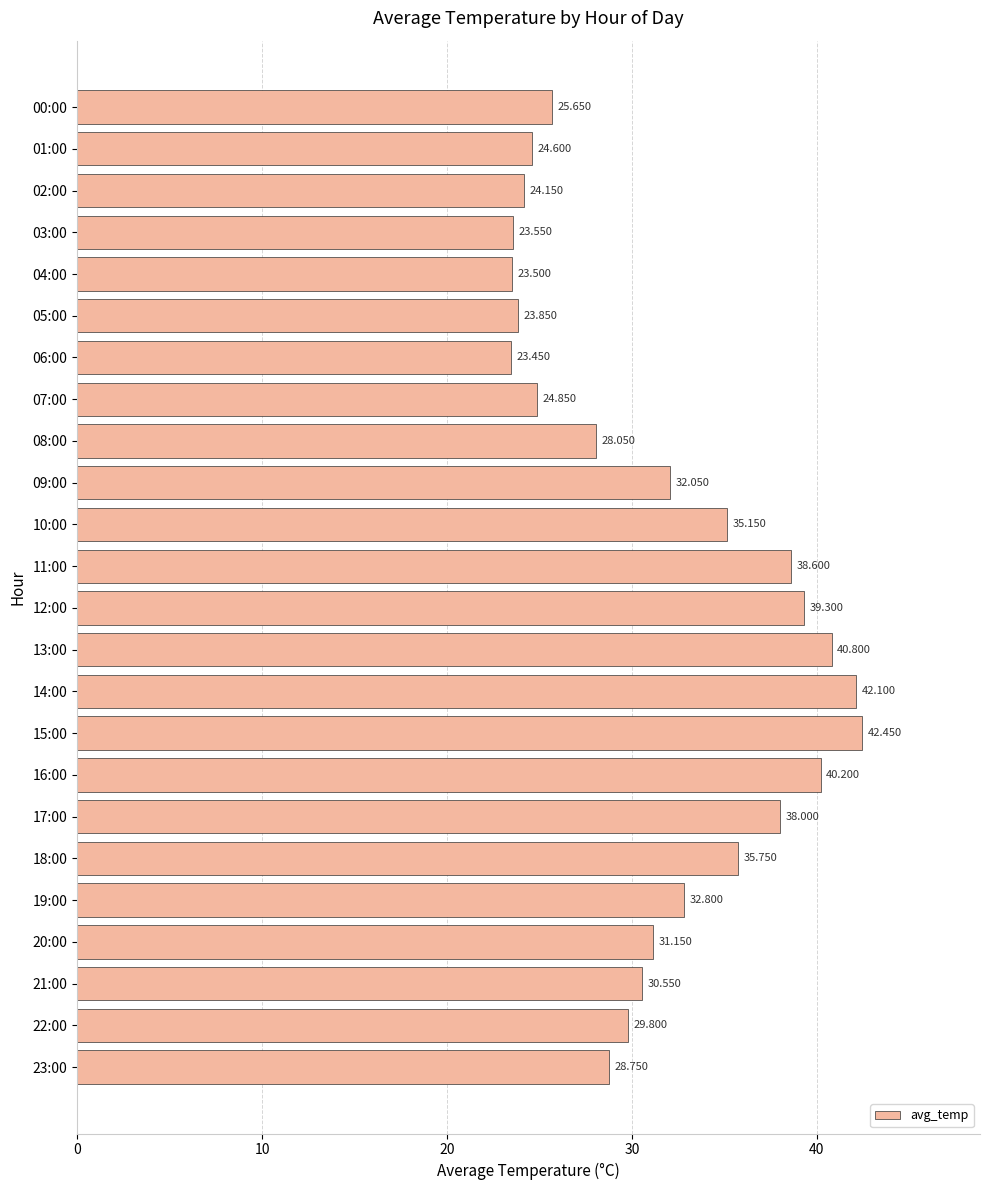

Are the bars horizontal?

Yes